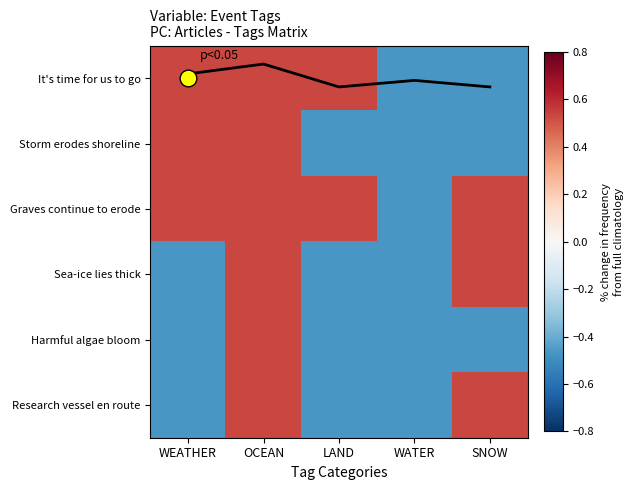

How many data points in Research vessel en route are above 0?

2